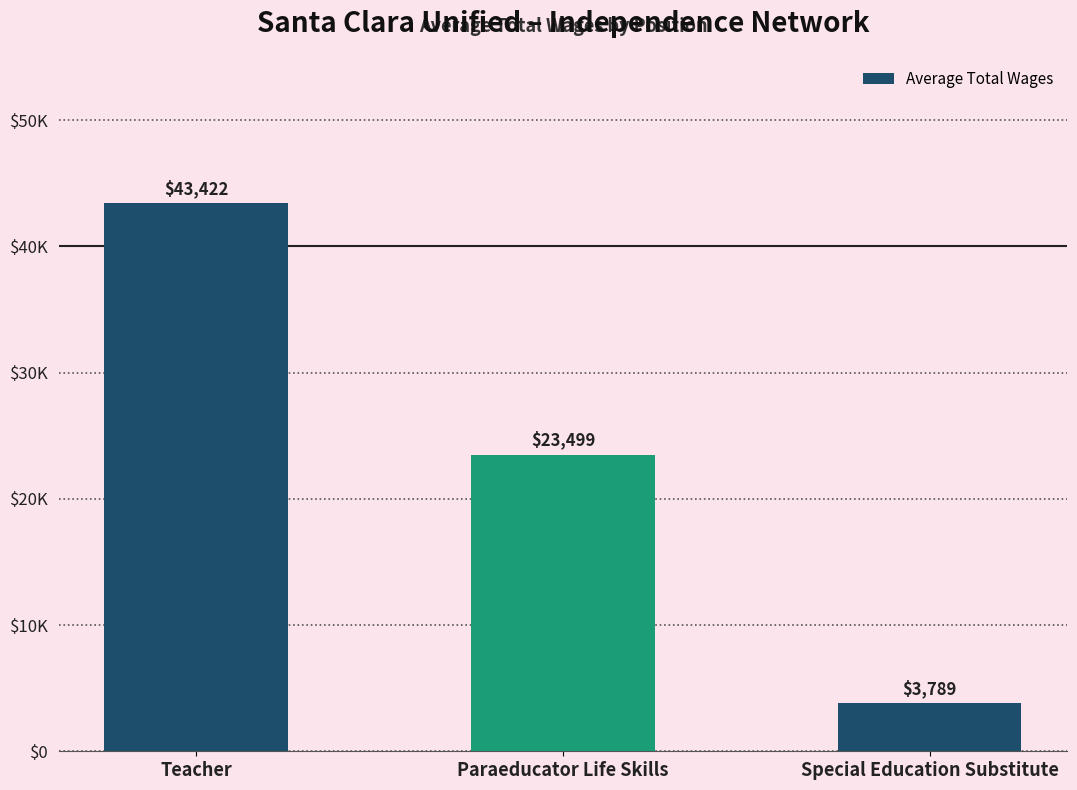

What is the label of the 1st bar from the left?

Teacher